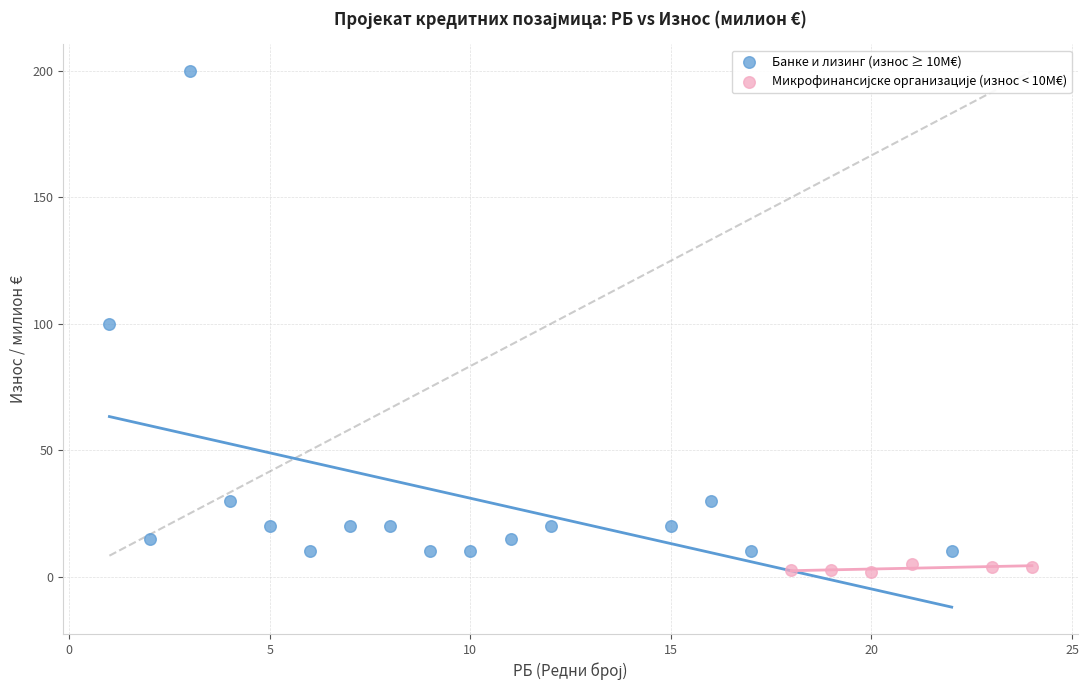

Which series reaches the maximum Y coordinate?

Банке и лизинг (износ ≥ 10М€)